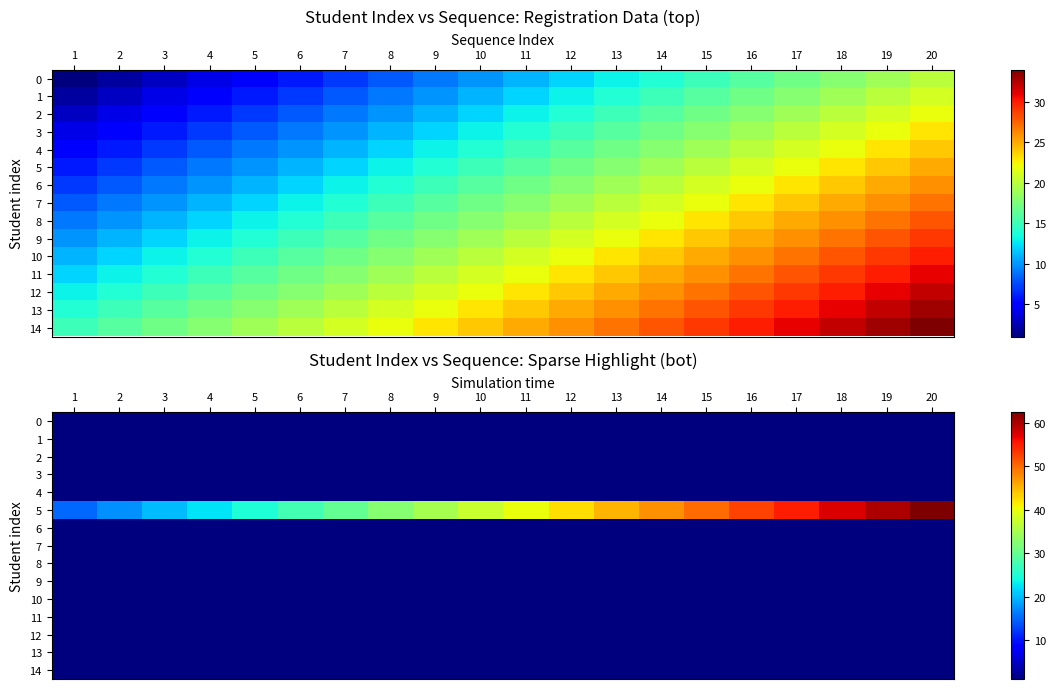

At which label is 11 closest to 1?

1